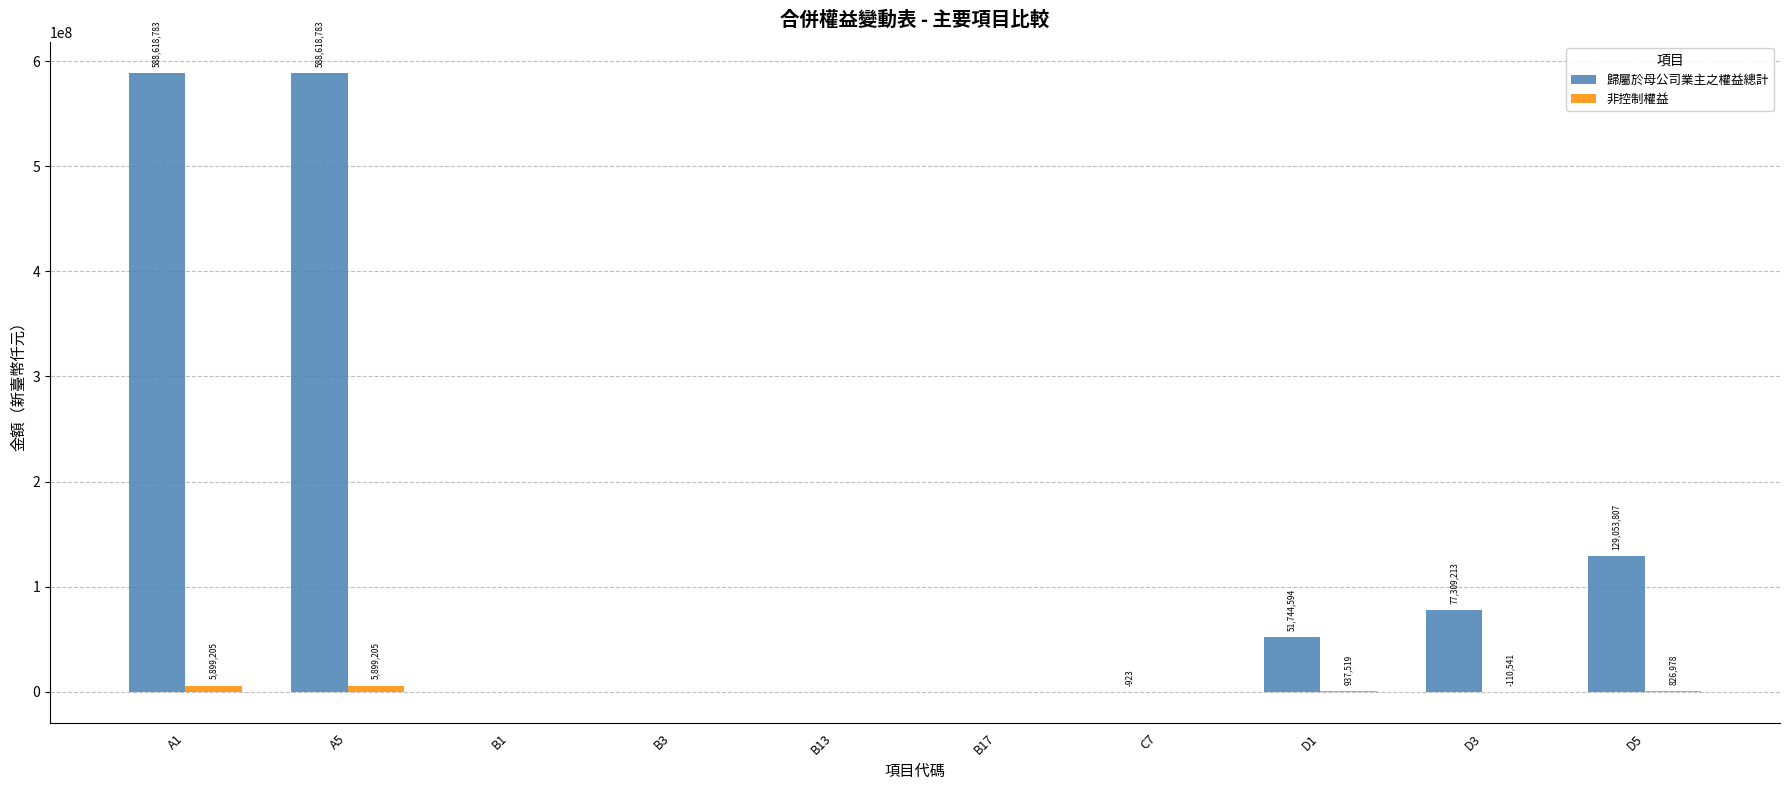

True or false: 歸屬於母公司業主之權益總計 has a value of 588618783 at A1.

True